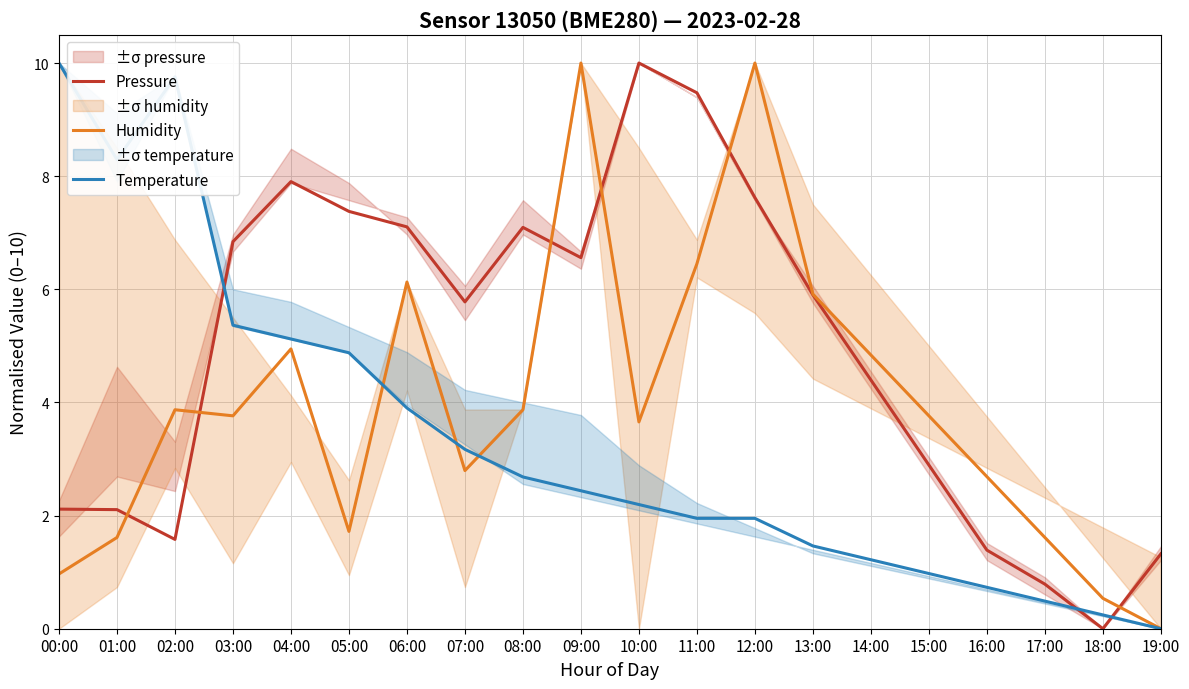

How many values in the Pressure series are below 5?

9